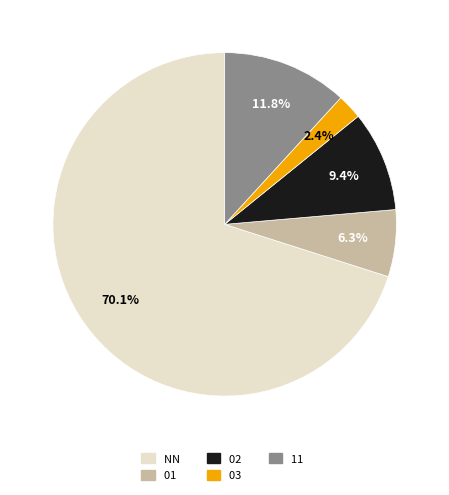

Rank the categories by value from highest to lowest.

NN, 11, 02, 01, 03